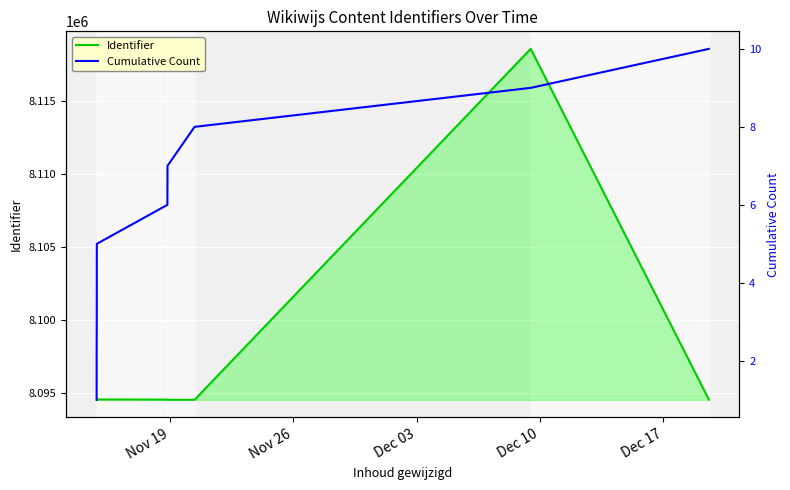

What is the maximum value for Identifier?

8118586